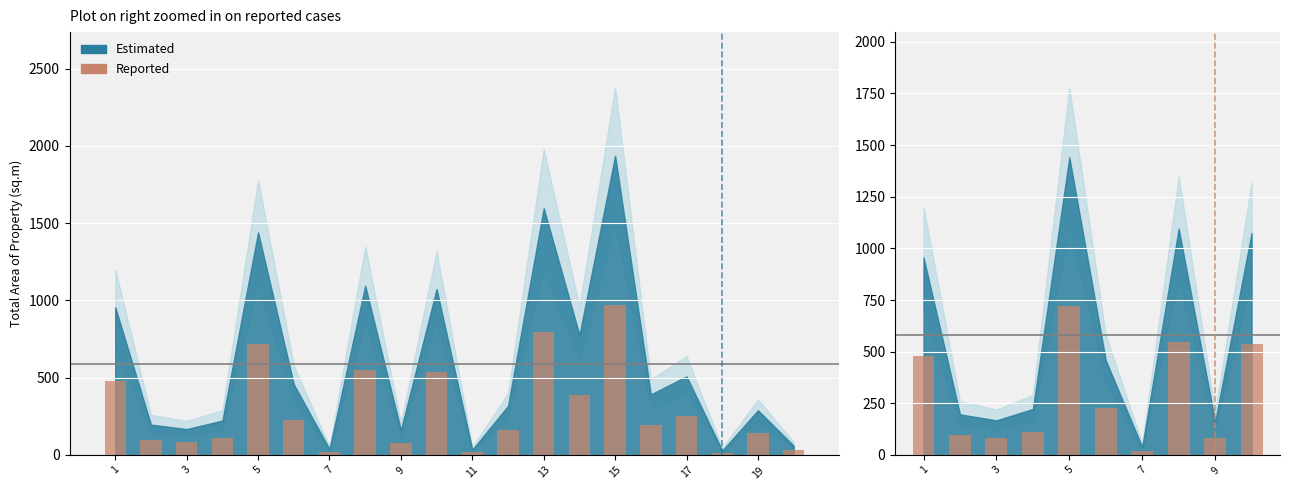

Where is the data nearest to the value 369?

1